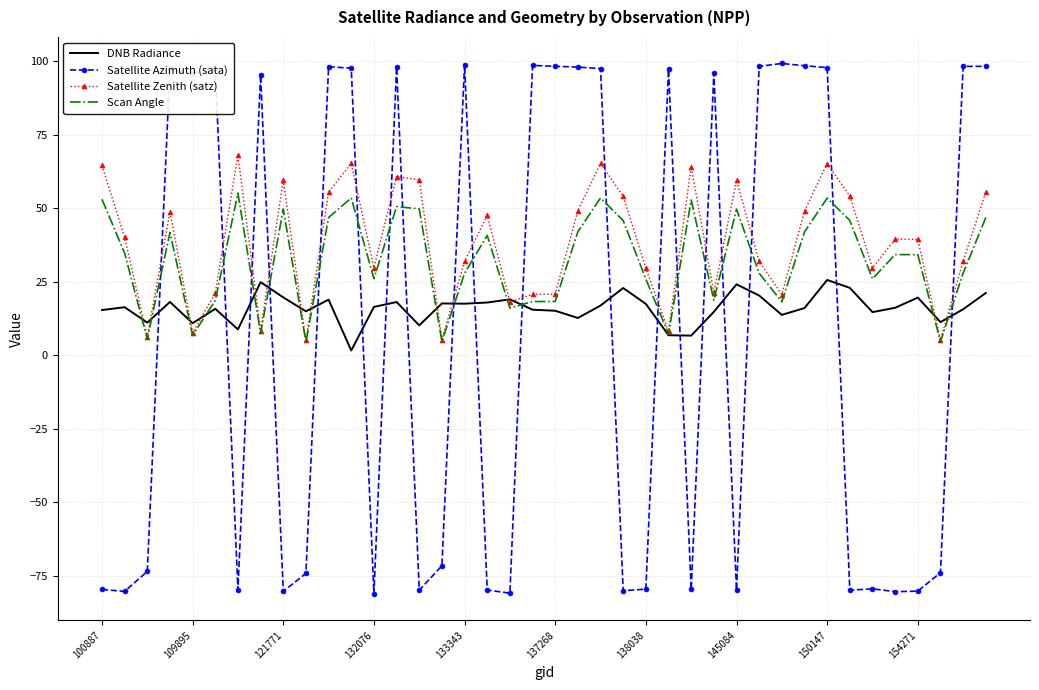

How many series are shown in this chart?

4